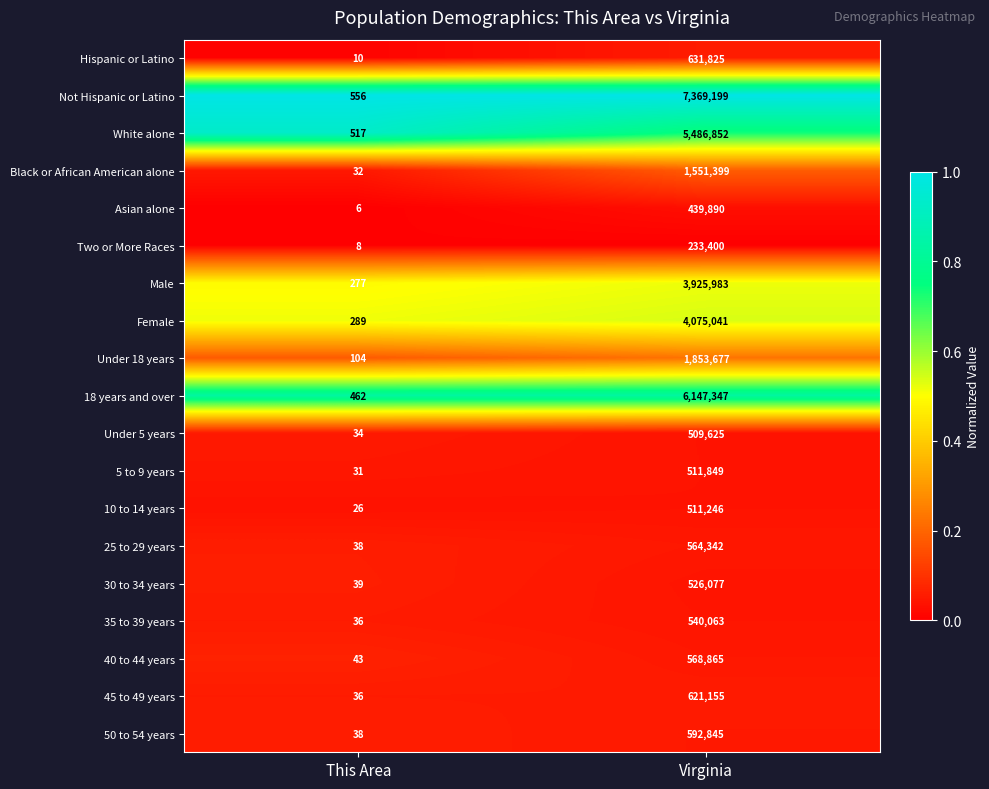

Which category has the lowest value across all series?

This Area